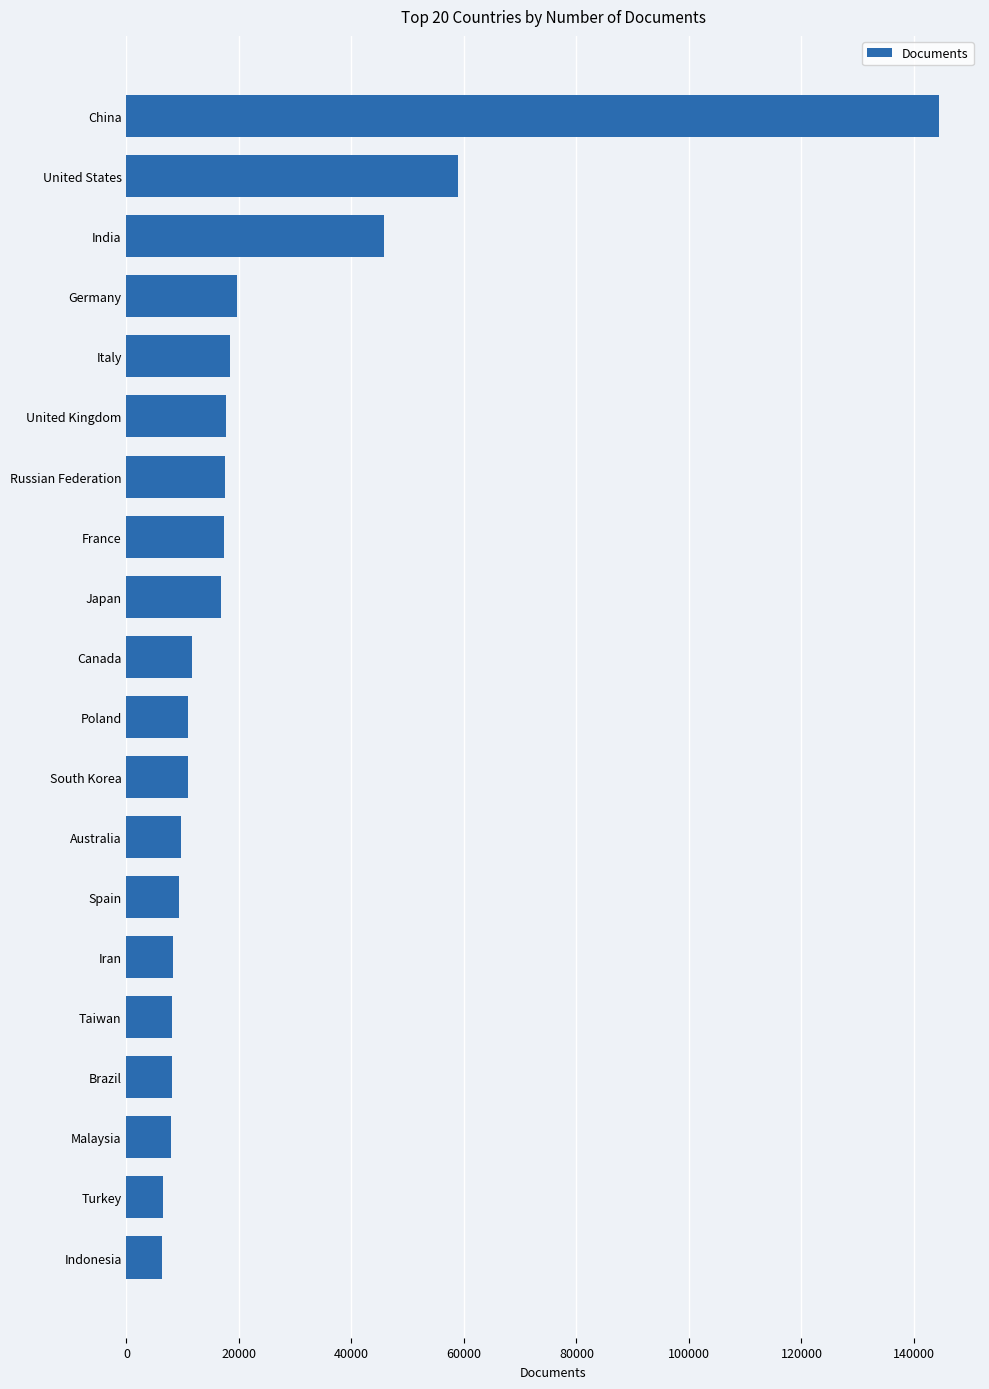

What is the value of the 14th bar from the top?

9337